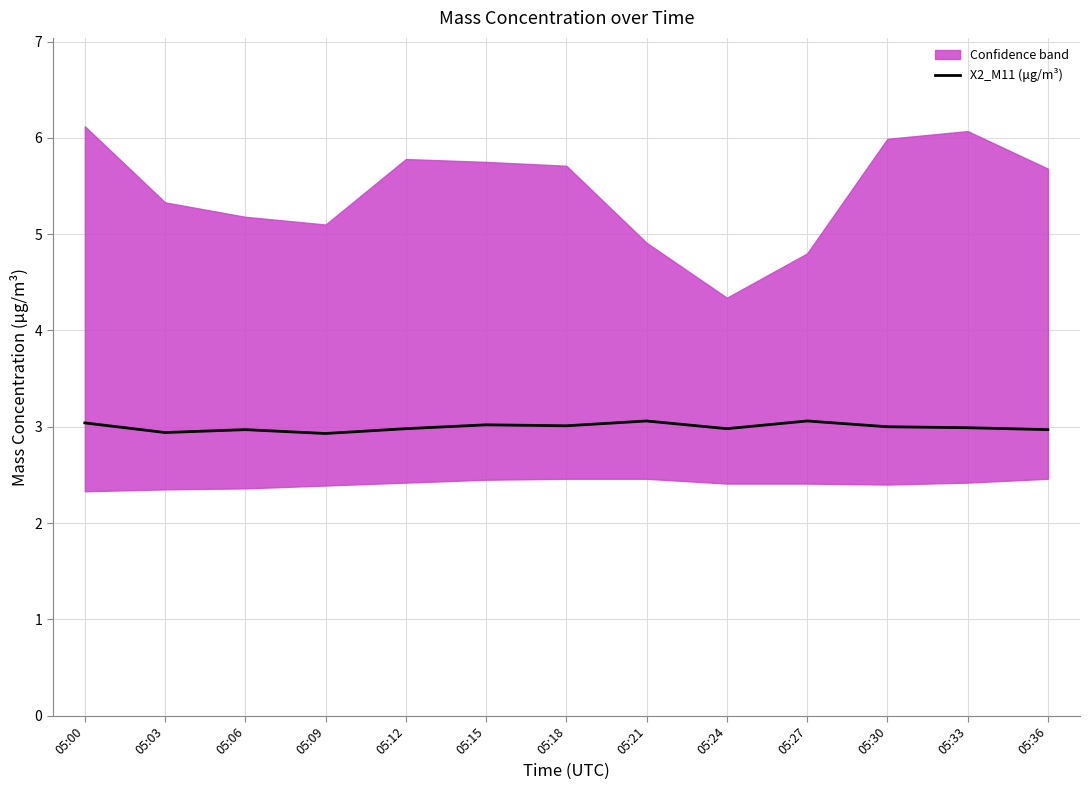

How many lines are shown in the chart?

1